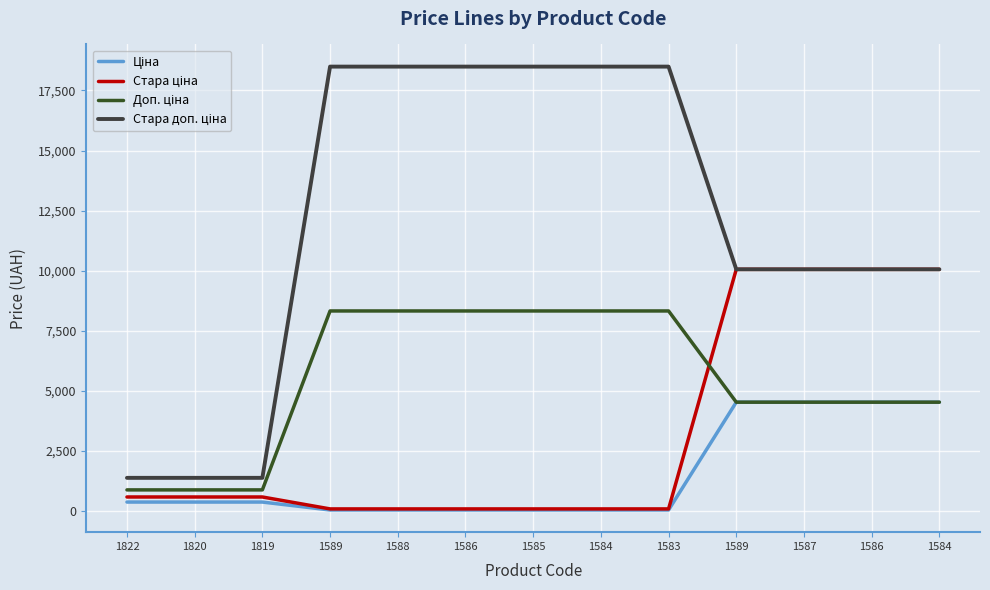

Between 1820 and 1584, which series saw the biggest shift?

Стара ціна